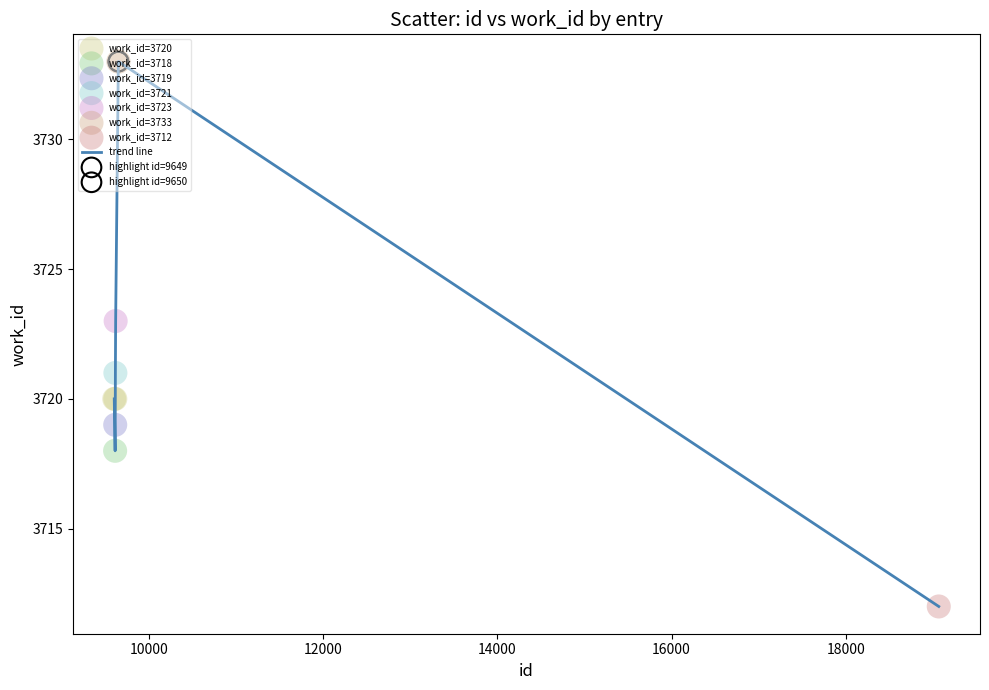

What is the smallest value displayed?

3712